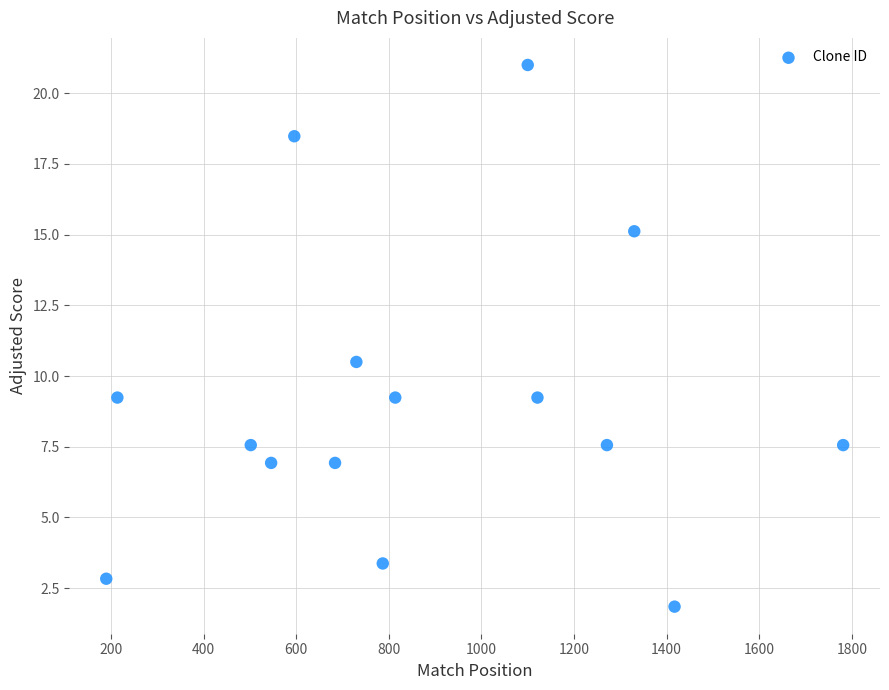

What is the range of X values (max minus min)?

1591.0